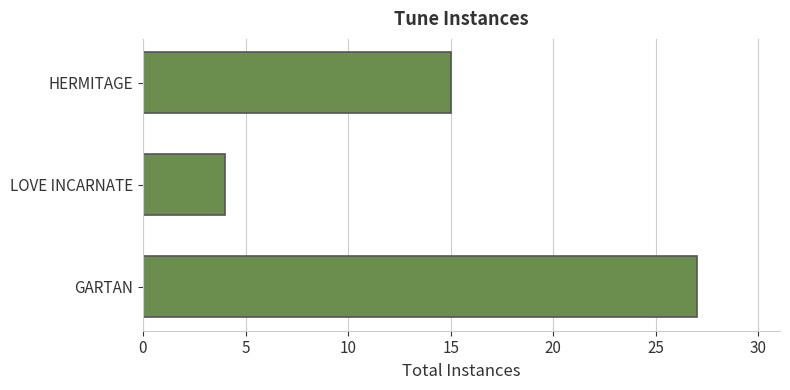

Reading bottom to top, extract all data points from this chart.

27	4	15